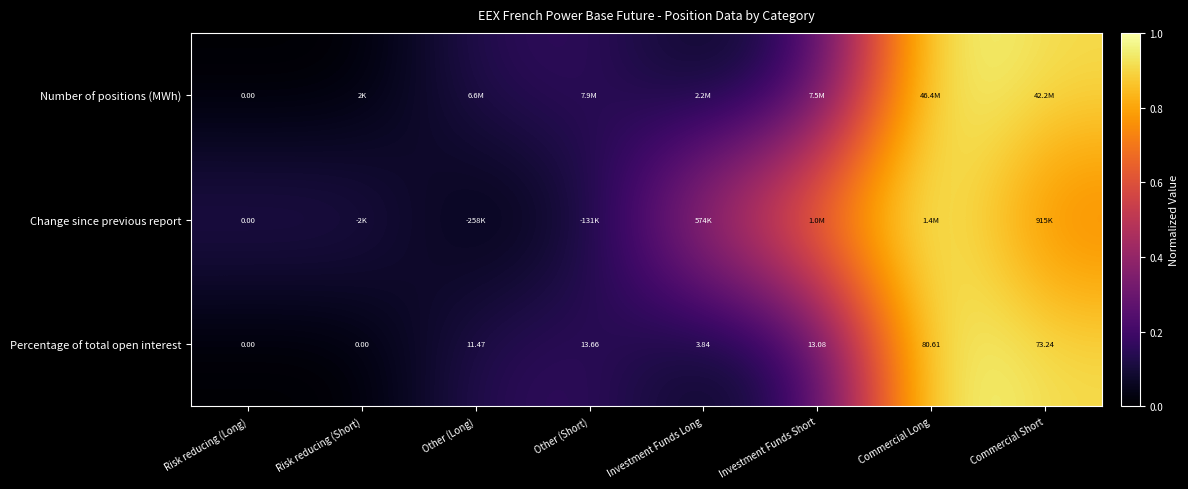

Where does the Percentage of total open interest series first go above 13?

Other (Short)